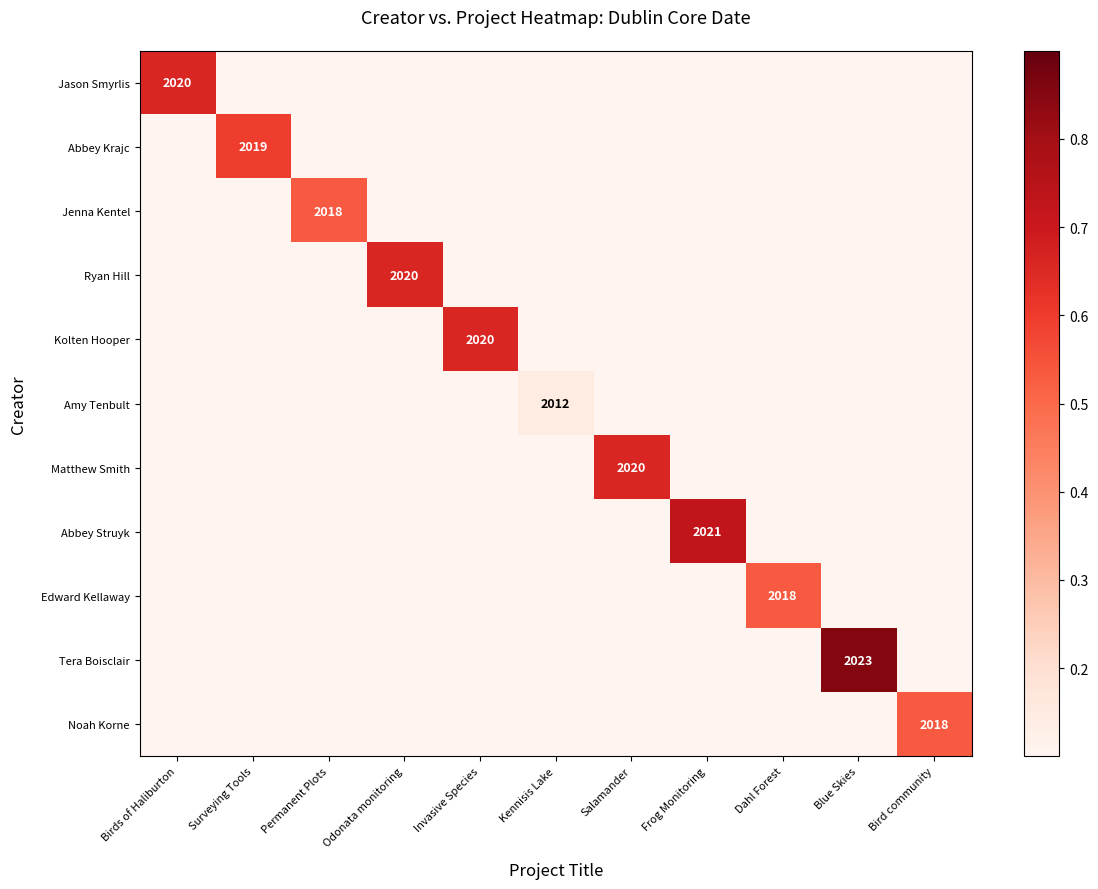

Is it true that Abbey Krajc equals 2019.0 at Surveying Tools?

True